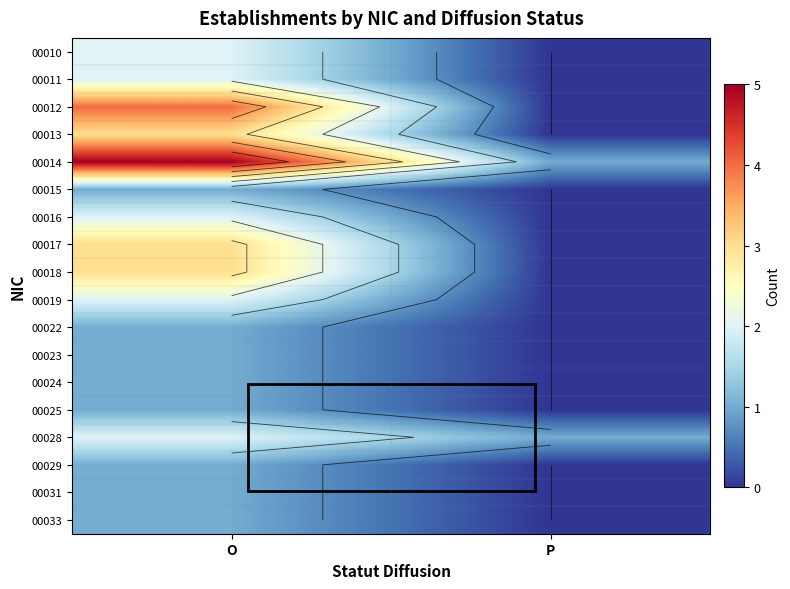

Which category has the lowest value in the 00010 series?

P